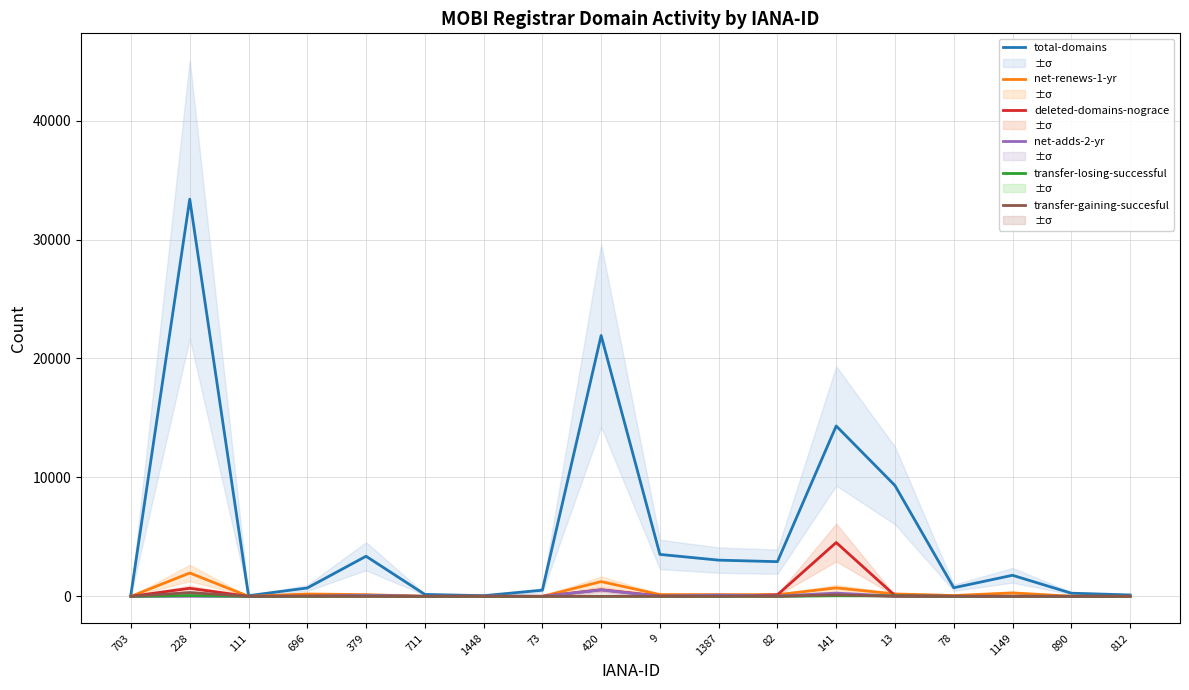

What is the label of the 13th point from the right?

711